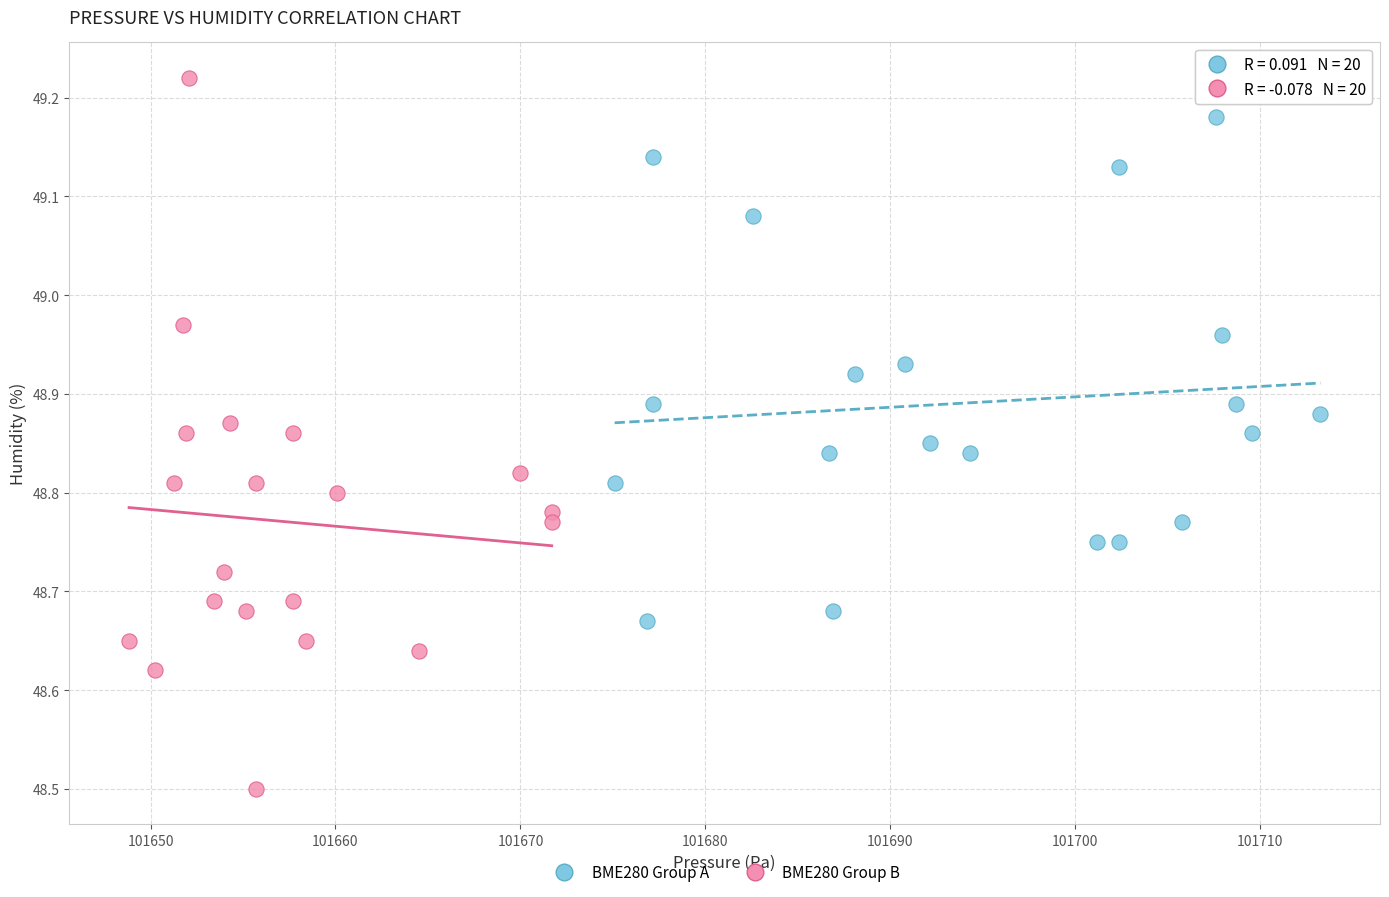

Which series contains the highest Y value?

BME280 Group B